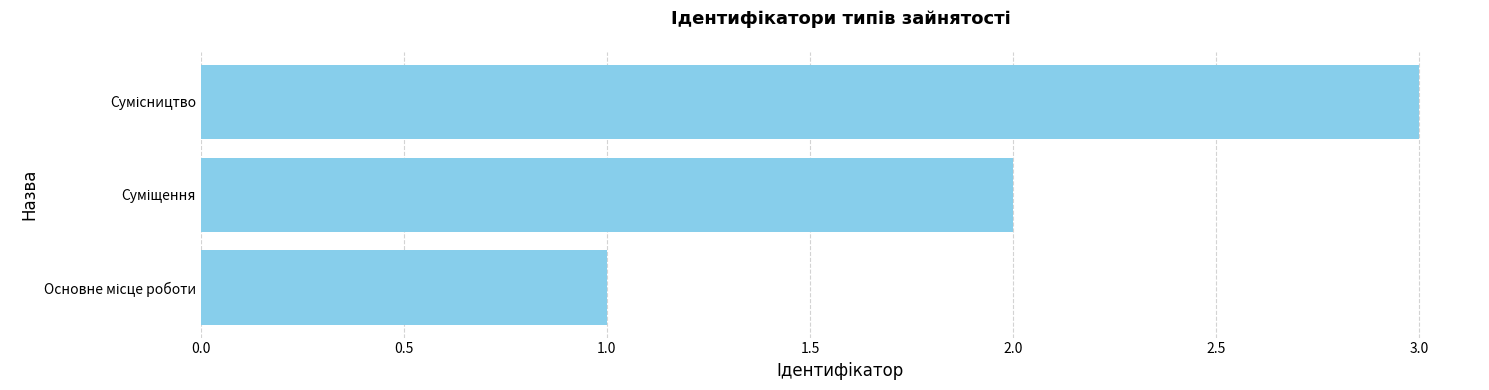

What is the greatest value displayed?

3